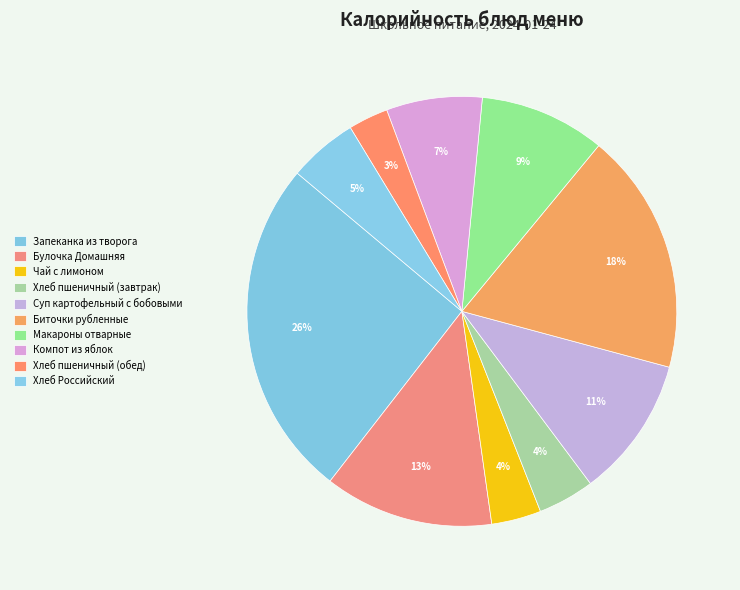

How many slices are in this pie chart?

10